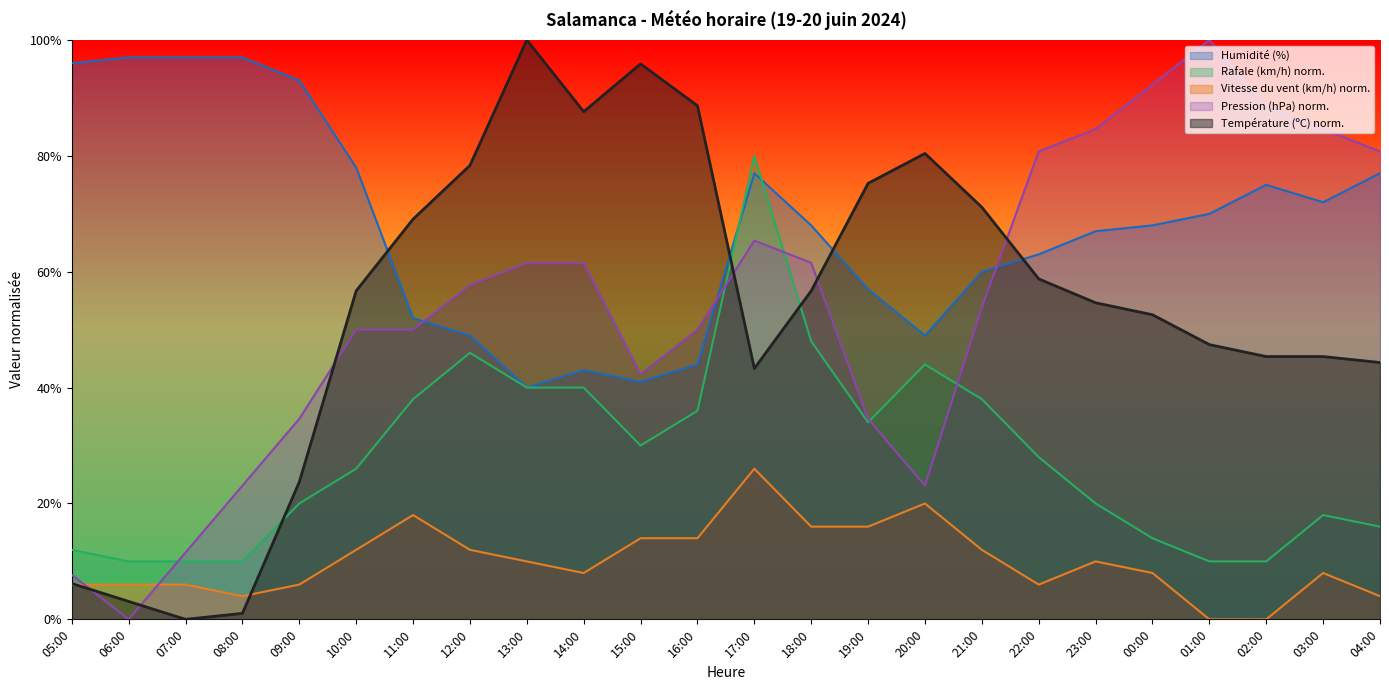

Between 05:00 and 02:00, which series saw the biggest shift?

Pression (hPa) norm.